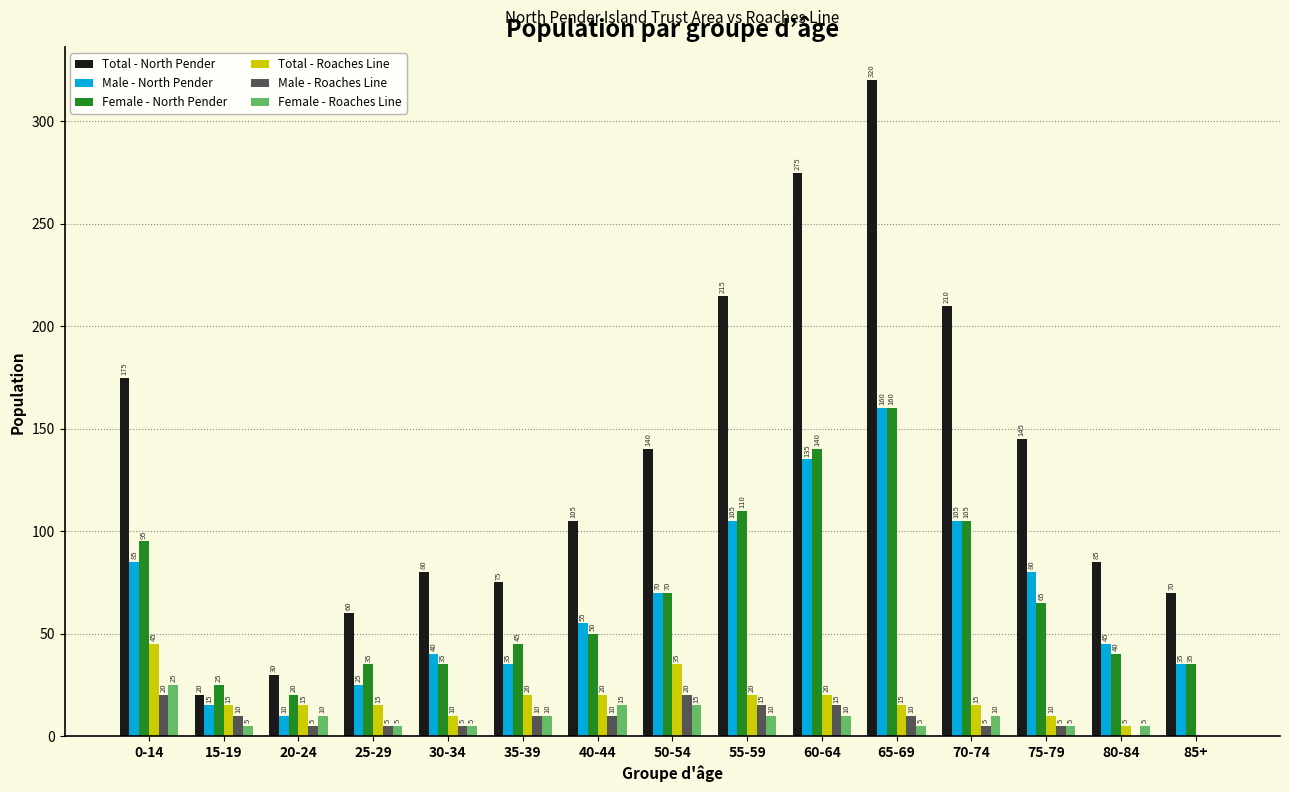

Is the value of Total - Roaches Line at 20-24 greater than the value of Male - Roaches Line at 35-39?

Yes